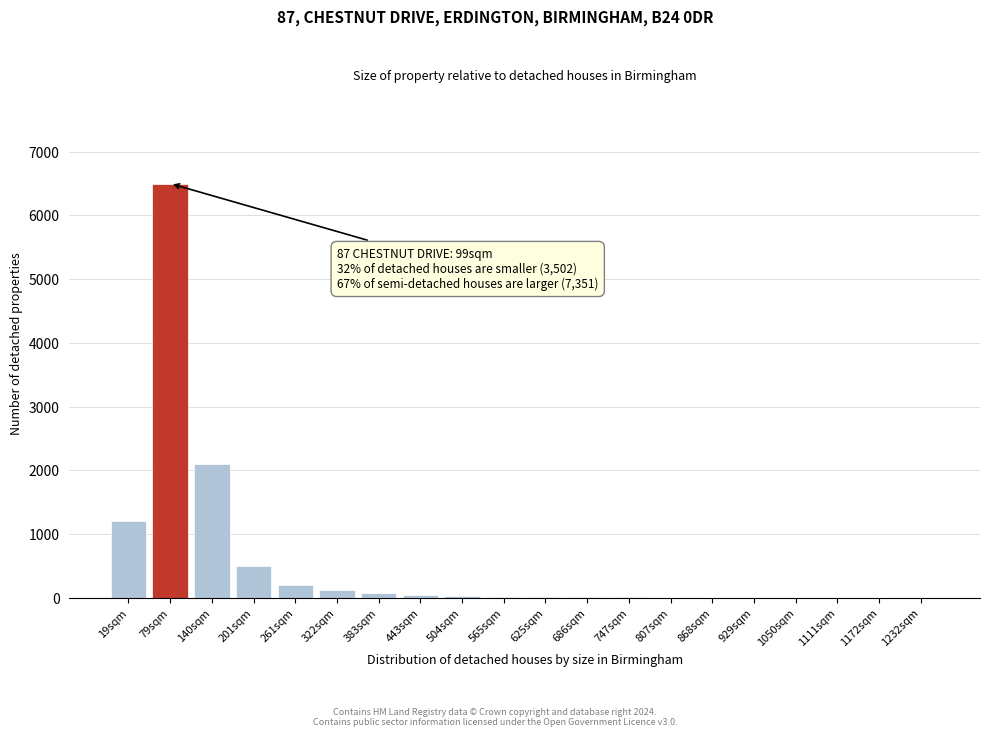

Is it true that the value at 140sqm is 1167?

False